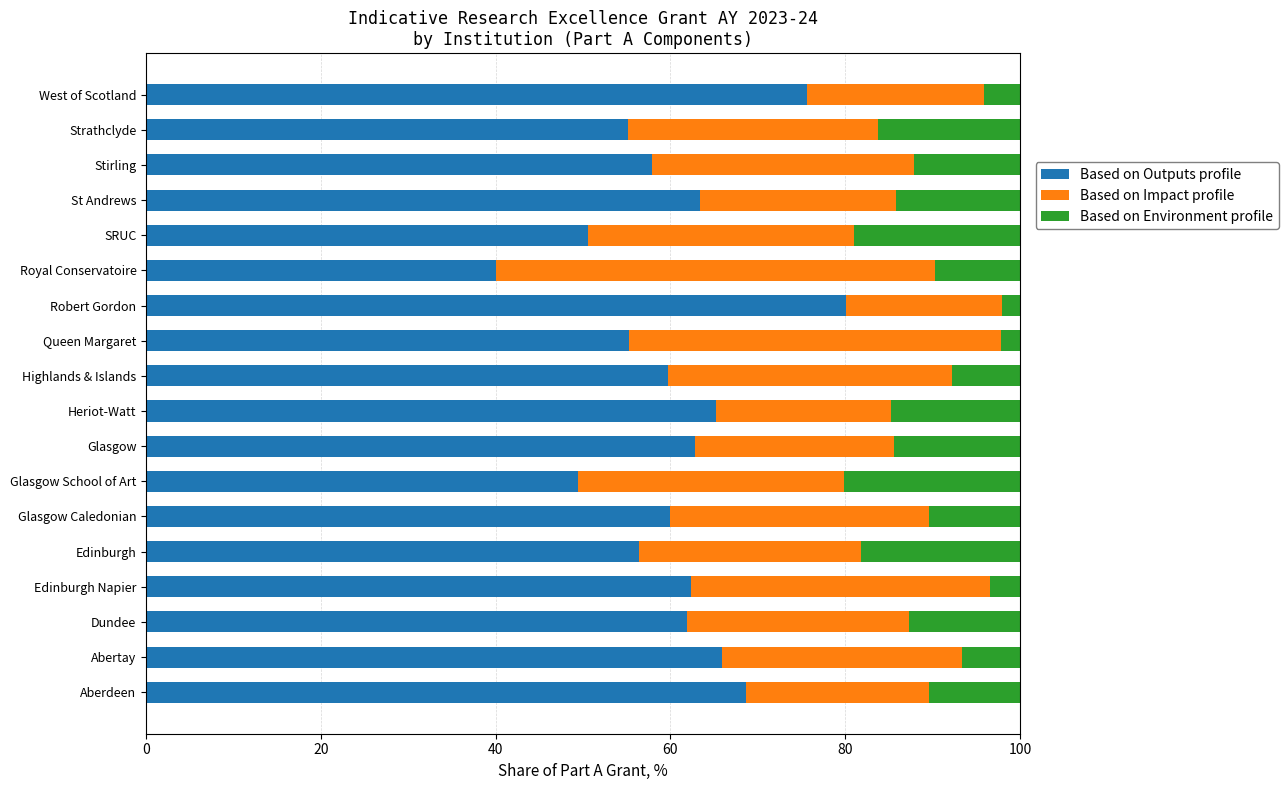

The value of Based on Outputs profile at Highlands & Islands is 59.7. True or false?

True